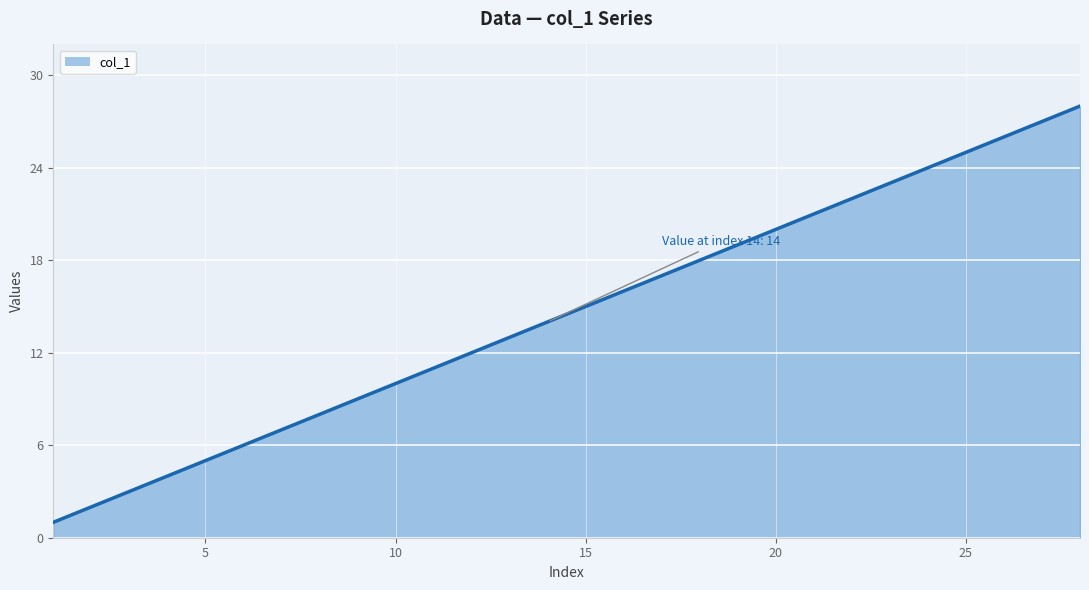

The value at 10 is 10. True or false?

True